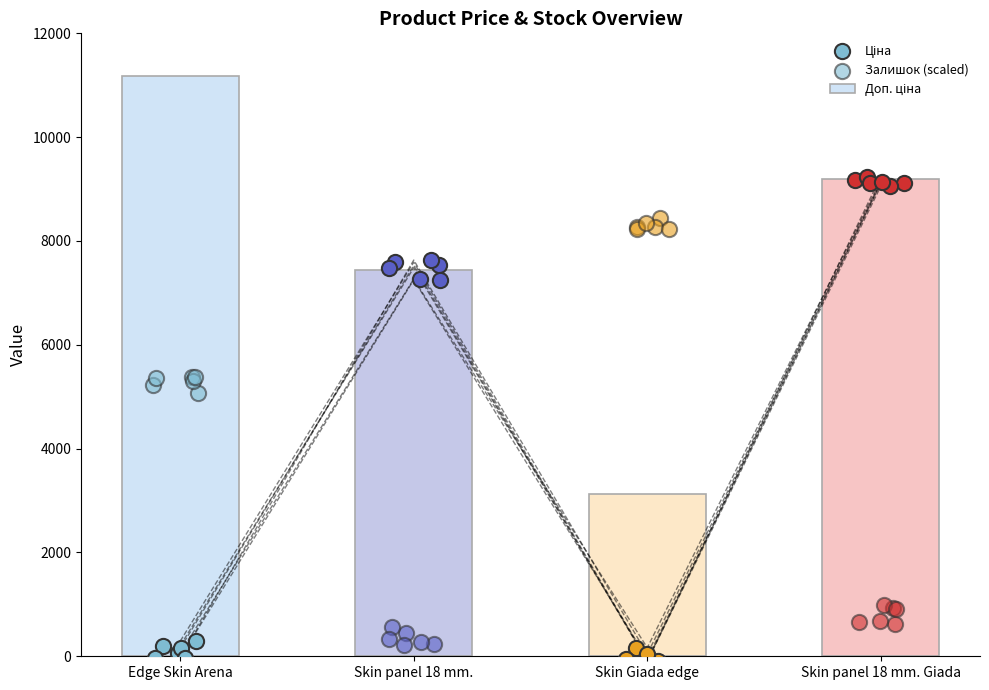

Which series contains the lowest Y value?

Ціна